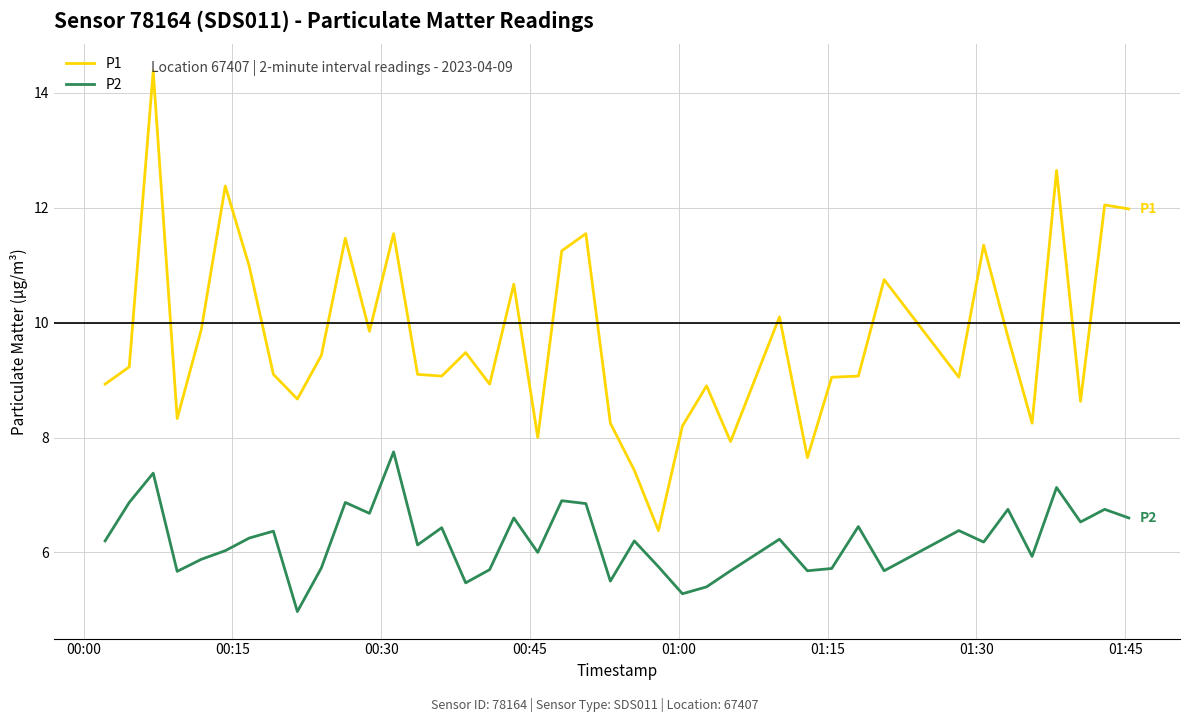

What is the difference between the maximum and minimum values in the P2 series?

2.8